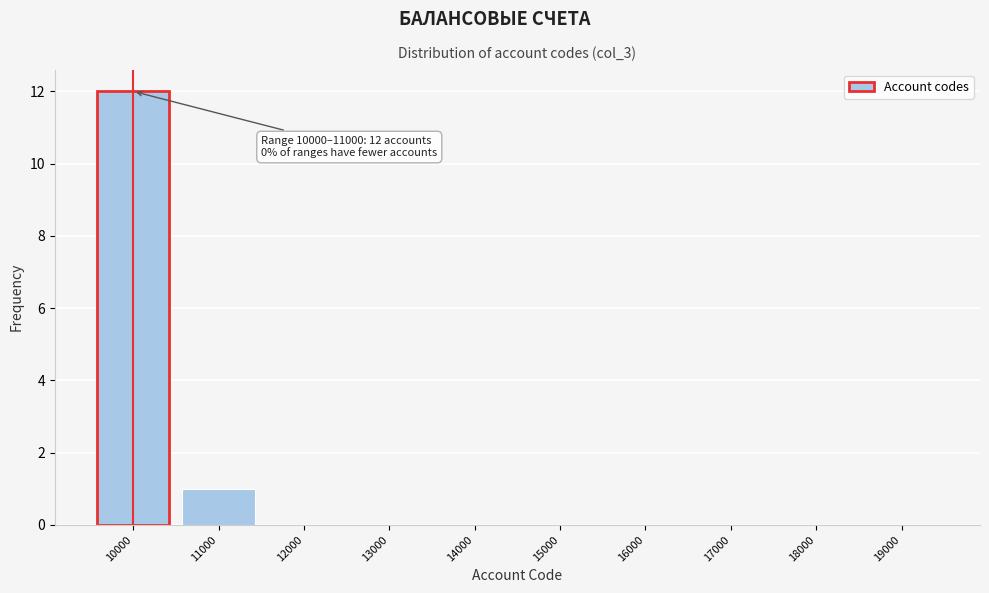

Reading right to left, list all the values displayed in this chart.

19000=0	18000=0	17000=0	16000=0	15000=0	14000=0	13000=0	12000=0	11000=1	10000=12